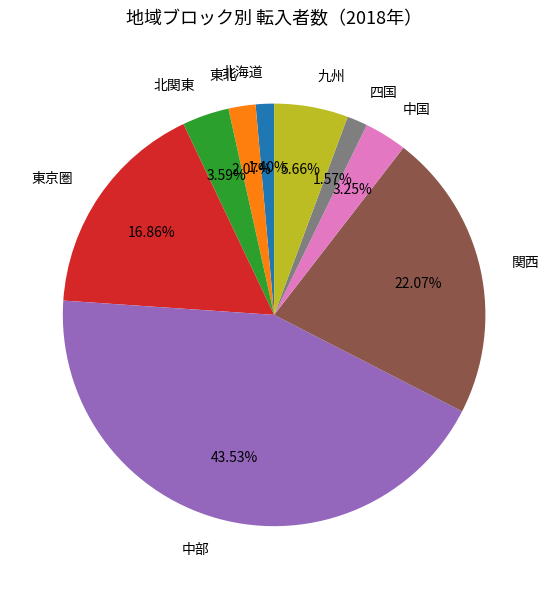

What percentage do 東北 and 北関東 together represent?

5.7%